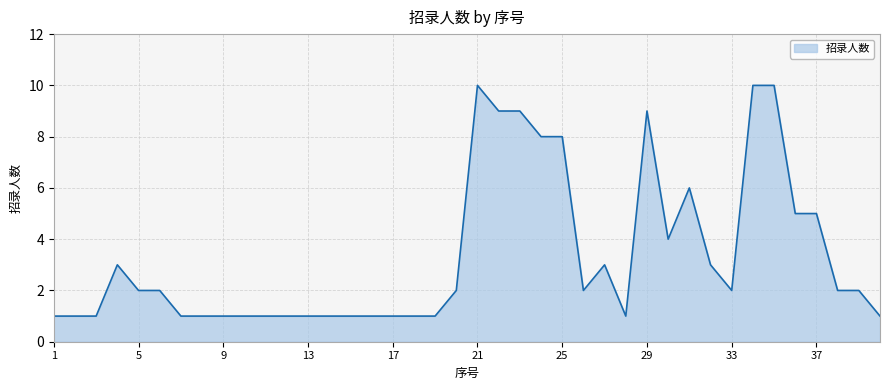

What is the average value?

3